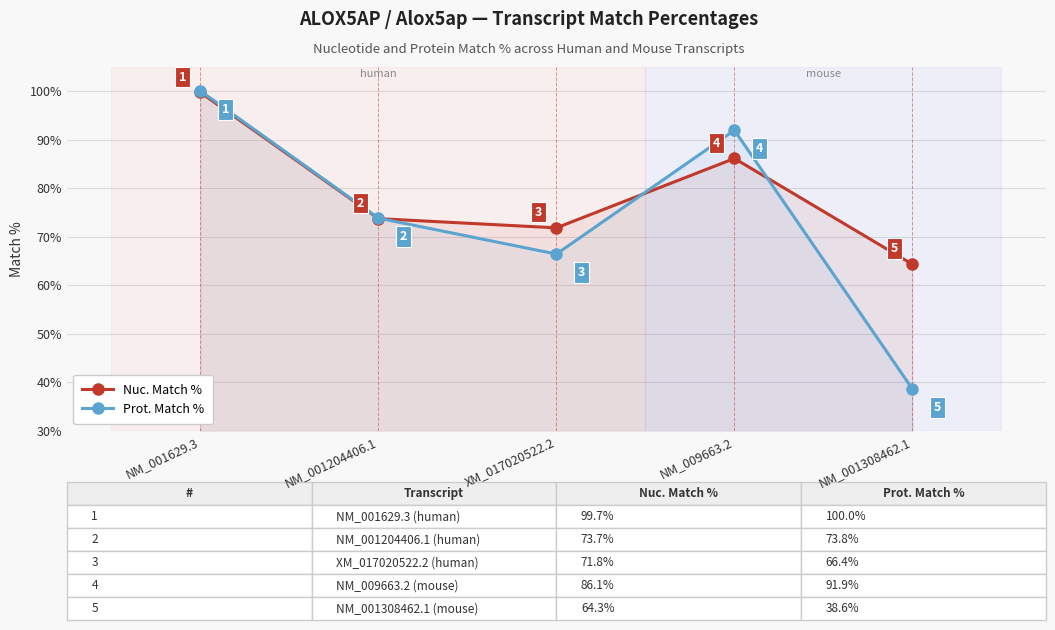

In Nuc. Match %, how many points are higher than both neighbors (excluding endpoints)?

1